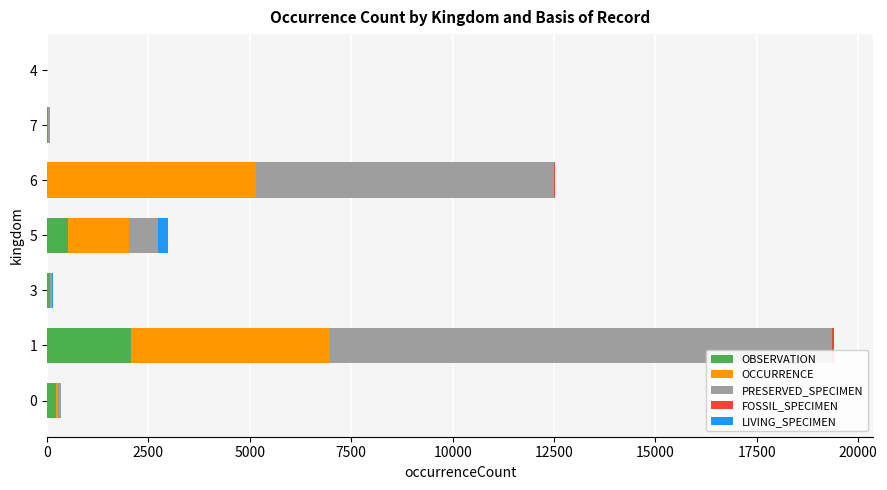

What is the highest value of the OBSERVATION series?

2062